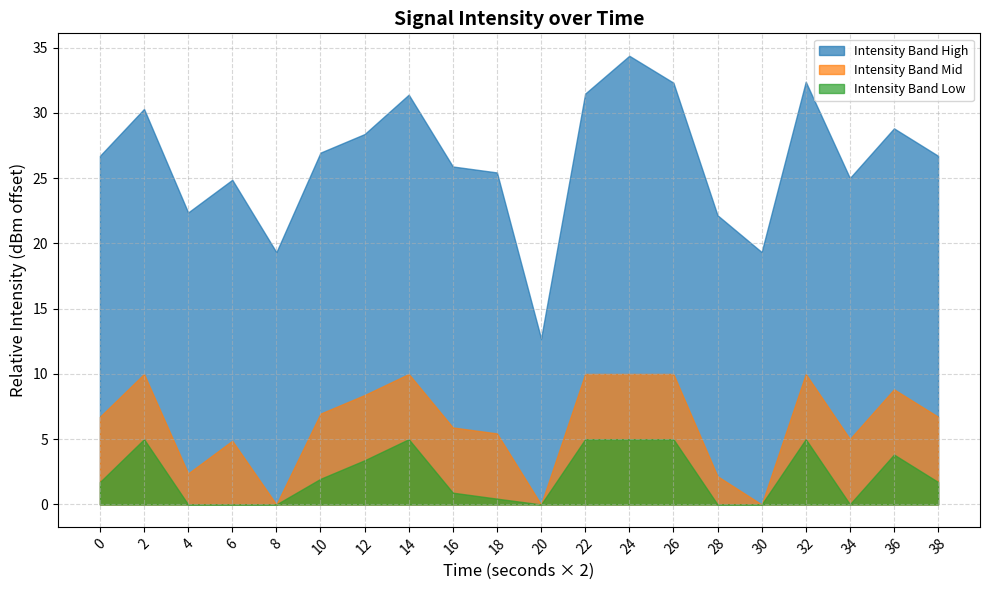

Rank the categories by value from highest to lowest.

24, 32, 26, 22, 14, 2, 36, 12, 10, 38, 0, 16, 18, 34, 6, 4, 28, 30, 8, 20